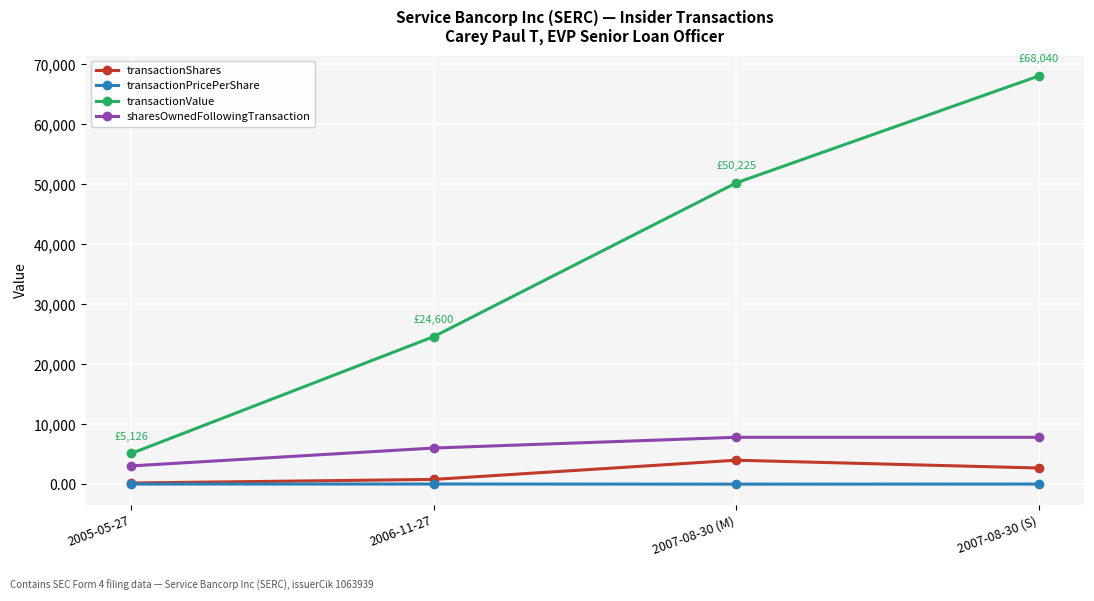

At which label is transactionShares closest to 2100?

2007-08-30 (S)